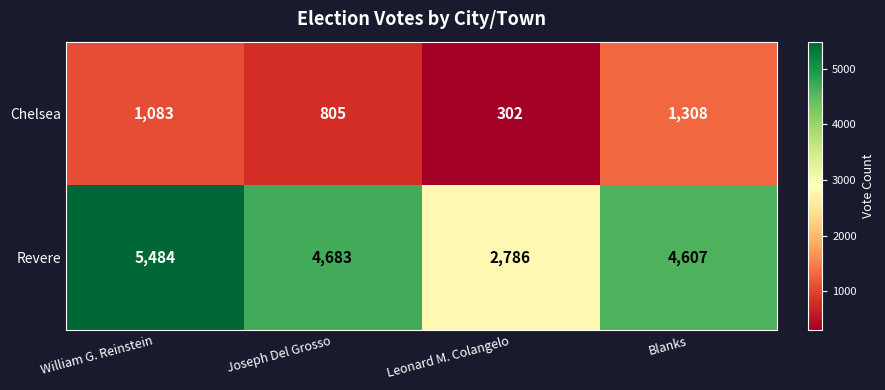

What is the difference between the Revere values at Joseph Del Grosso and William G. Reinstein?

801